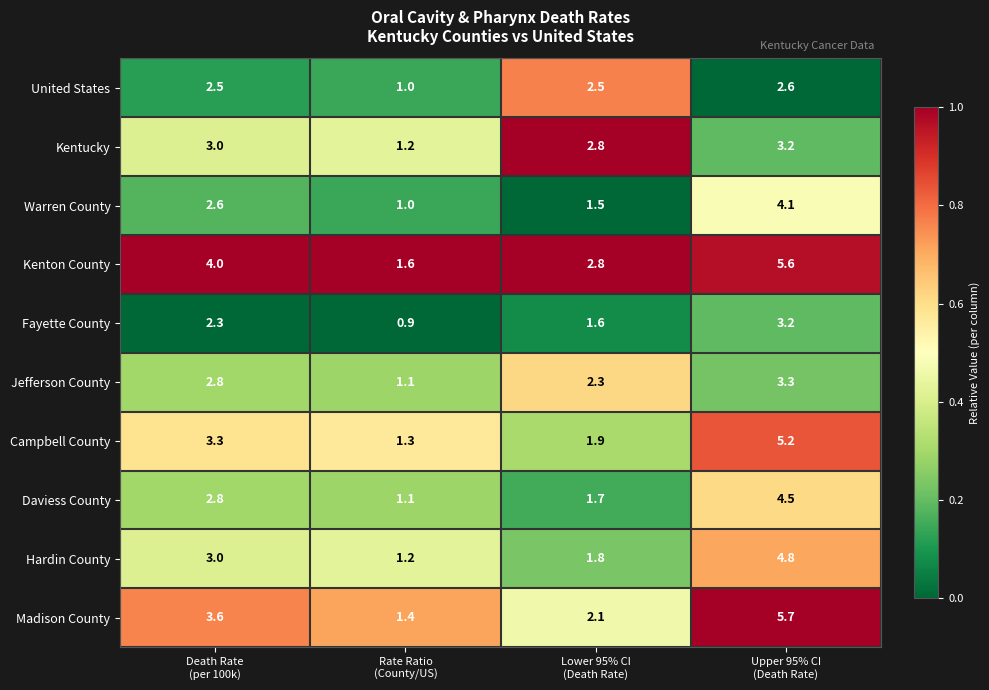

At how many categories does at least one series exceed 0?

4